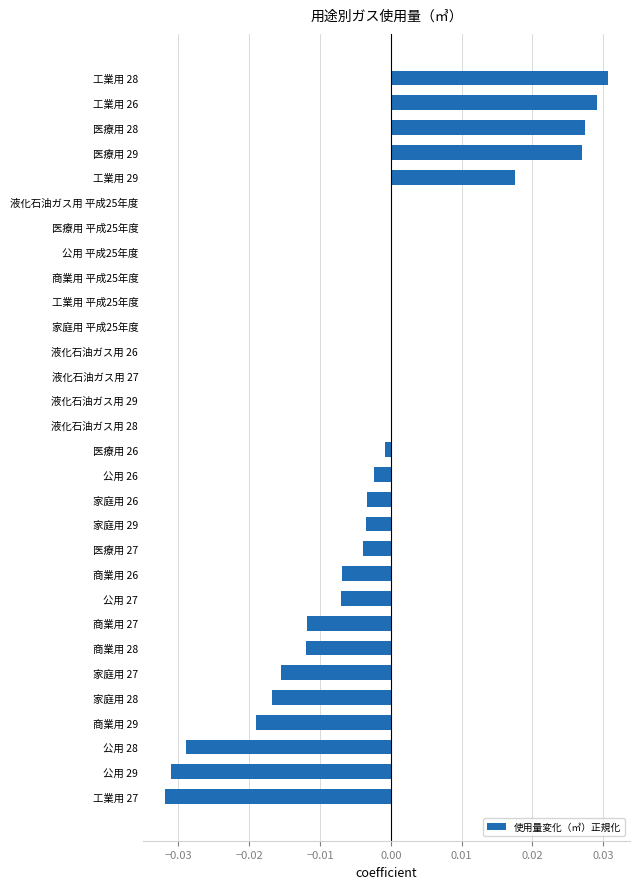

How many distinct data groups are displayed?

1